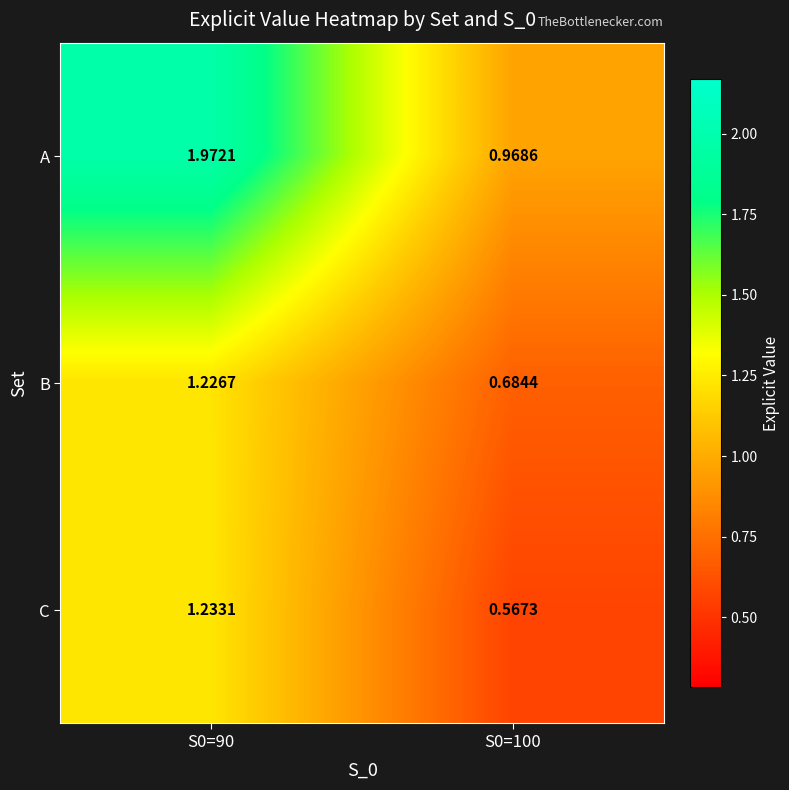

Which series changed the most between S0=90 and S0=100?

A